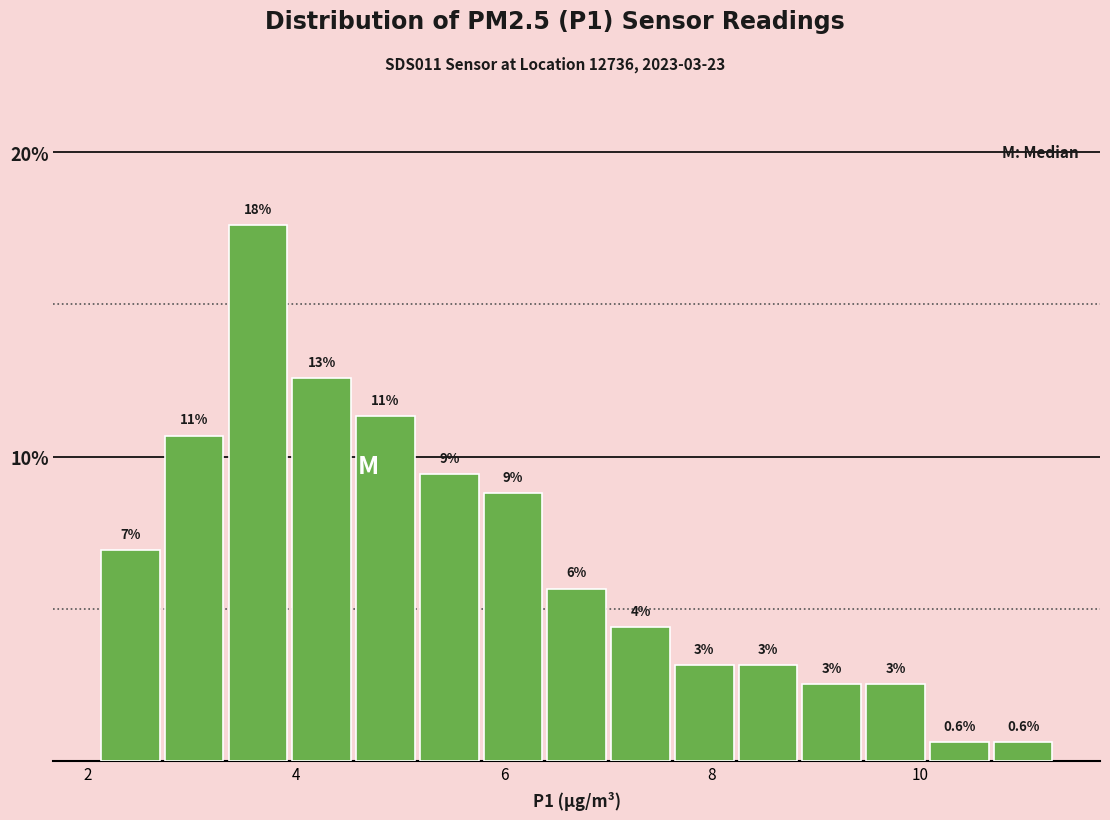

Around what value on the x-axis is the tallest bar? Give the approximate position of its centre, as read against the axis.

3.6